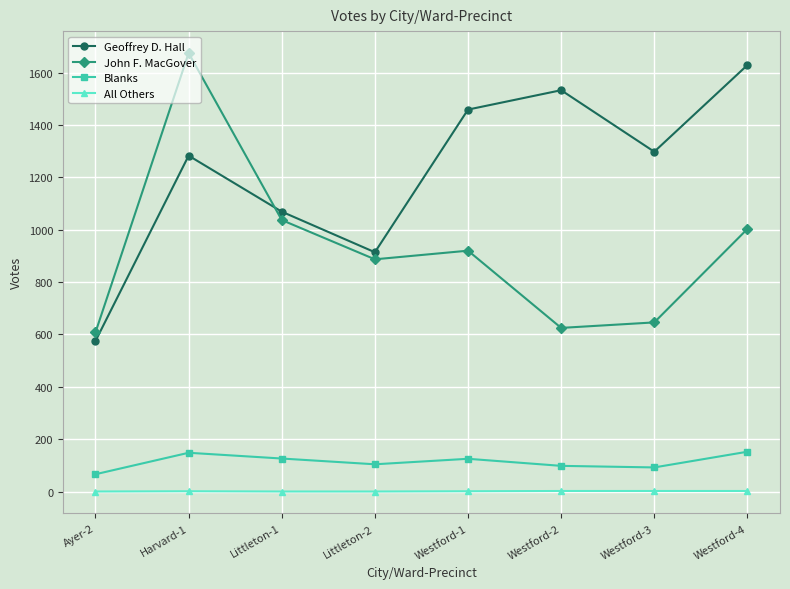

Is the value of Geoffrey D. Hall at Westford-1 greater than the value of John F. MacGover at Westford-1?

Yes